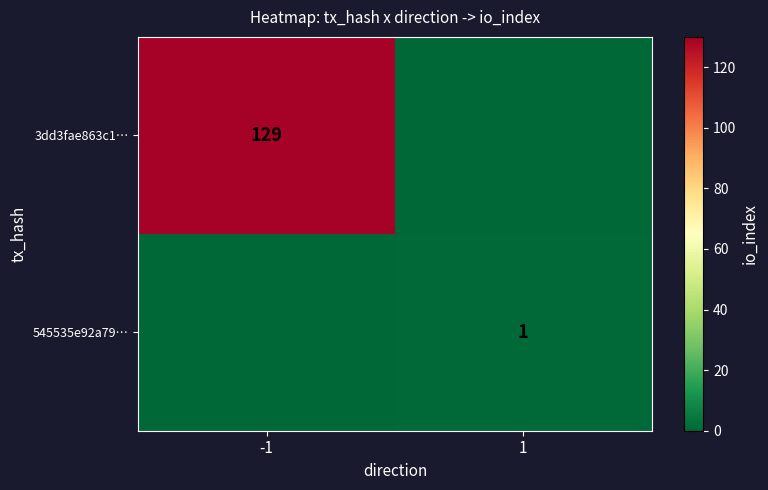

At which label does 3dd3fae863c1… reach its minimum?

1